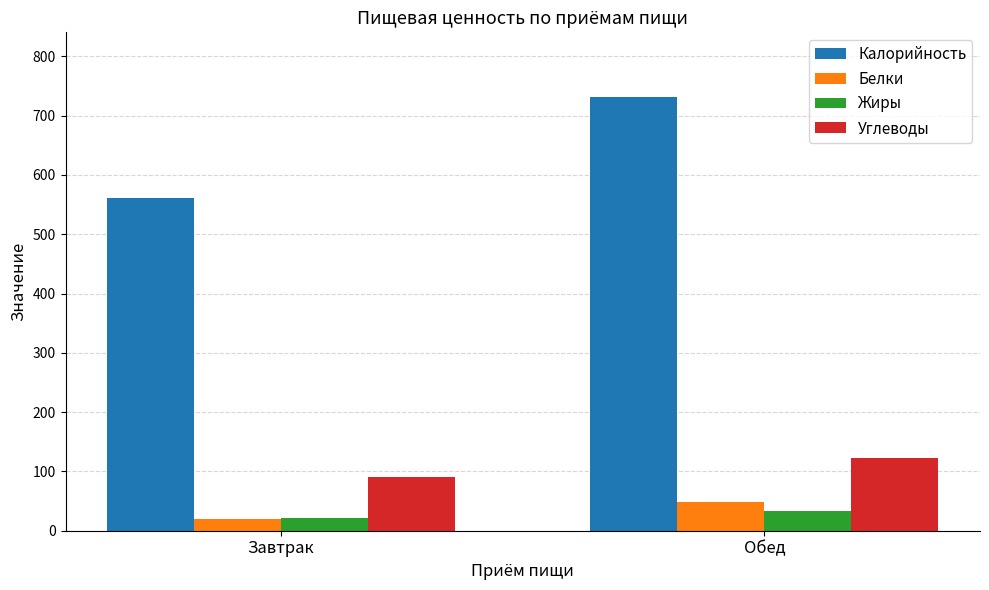

At which label does Калорийность reach its minimum?

Завтрак